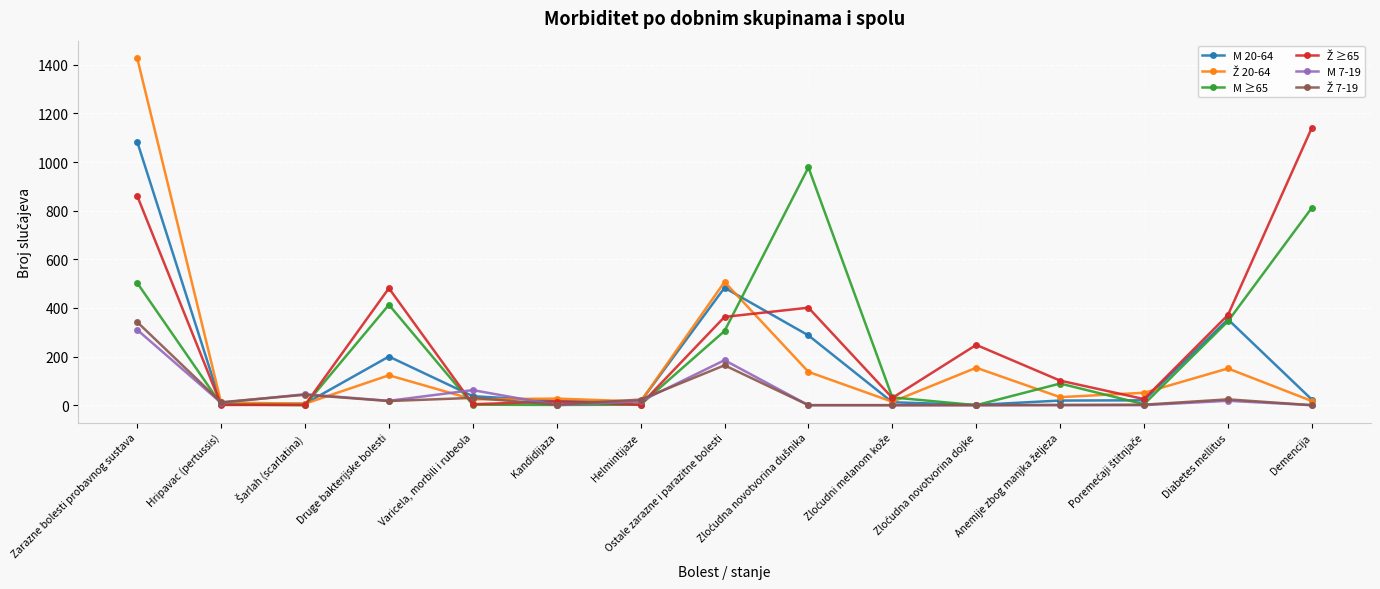

What is the label of the 2nd point from the left?

Hripavac (pertussis)